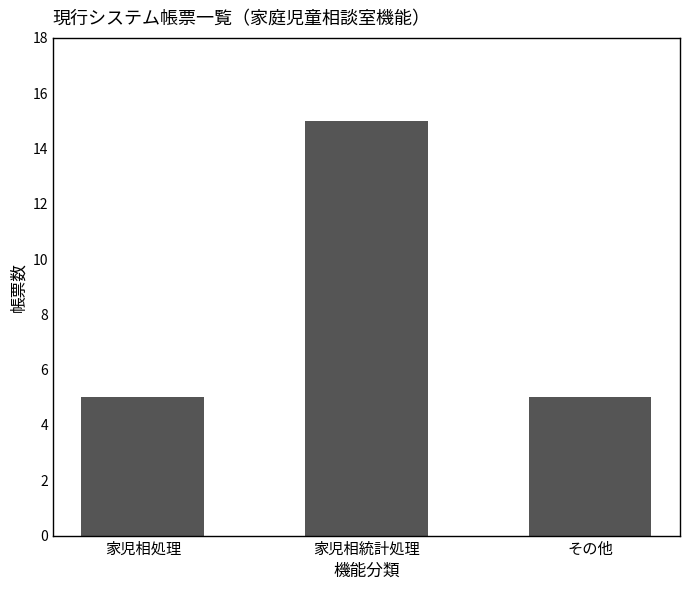

What is the ratio of the value at 家児相処理 to the value at 家児相統計処理?

0.3